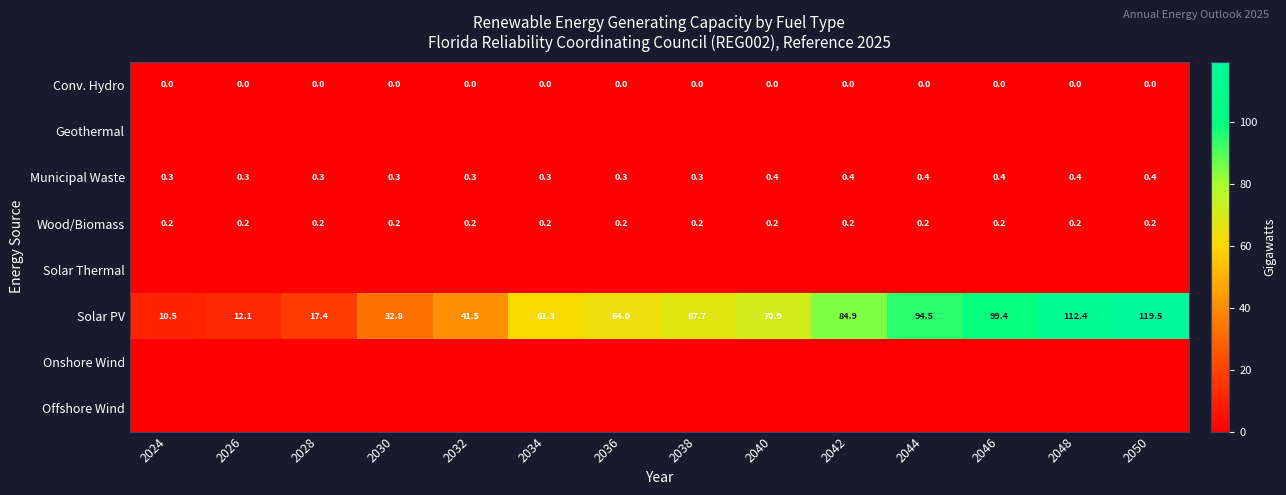

What is the difference between the maximum and minimum values in the Solar PV series?

109.0